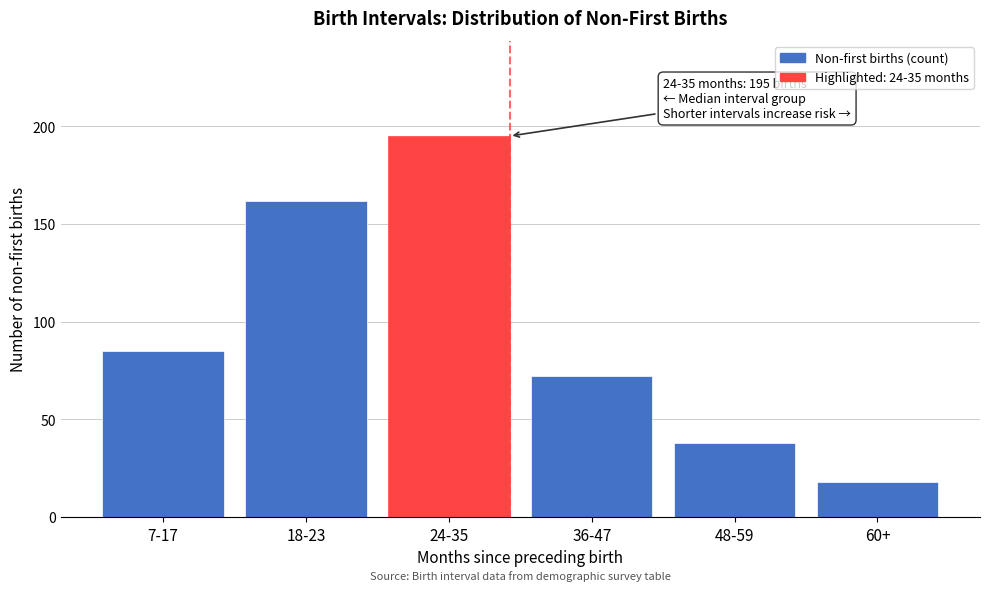

Reading left to right, extract all data points from this chart.

85	162	195	72	38	18